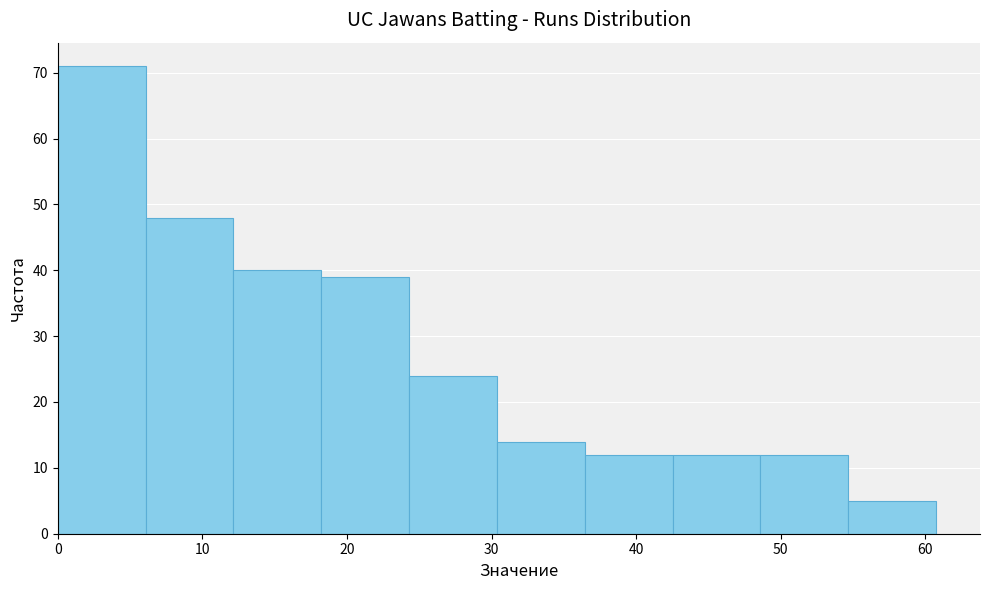

Reading left to right, list every bar in this chart as the range it spans on the x-axis followed by its height. Neither the bar edges nor the heights are printed on the chart, so give them approximately, as read against the axes.

0 to 6: 71
6 to 12: 48
12 to 18: 40
18 to 24: 39
24 to 30: 24
30 to 36: 14
36 to 43: 12
43 to 49: 12
49 to 55: 12
55 to 61: 5